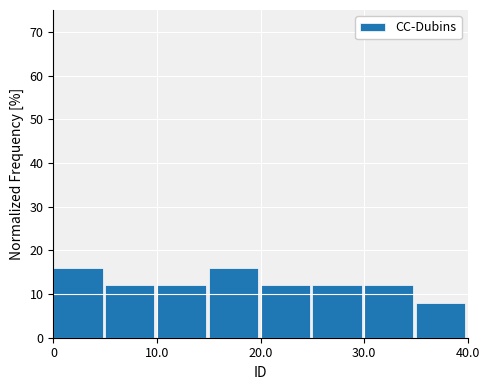

Reading left to right, transcribe this chart: for each bar, give the range it covers on the x-axis and its height. The values are not printed on the chart, so give them approximately, as read against the axis.

0 to 5: 16
5 to 10: 12
10 to 15: 12
15 to 20: 16
20 to 25: 12
25 to 30: 12
30 to 35: 12
35 to 40: 8